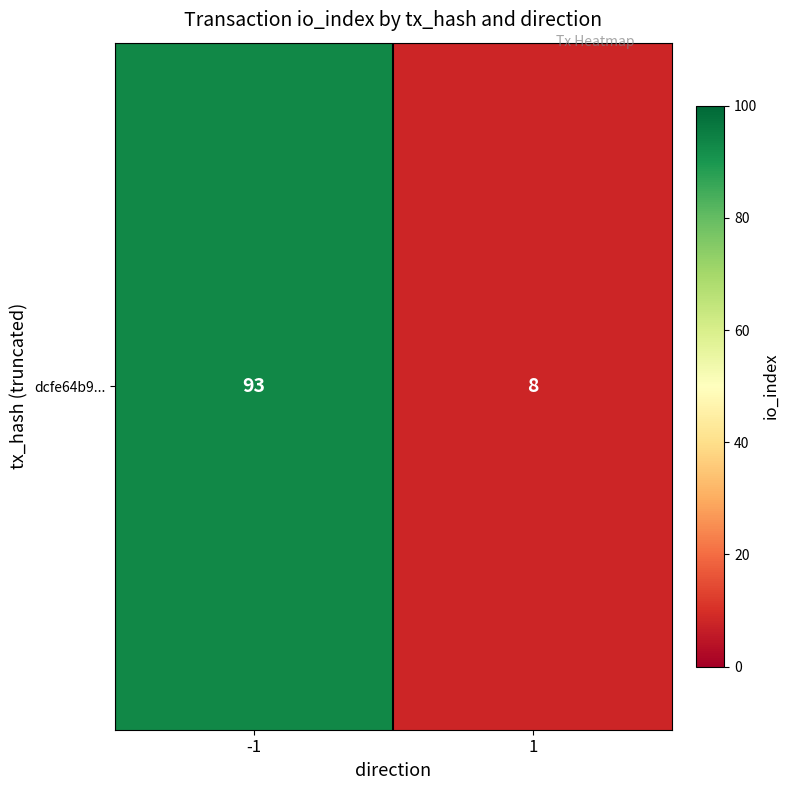

What is the minimum value shown in the chart?

8